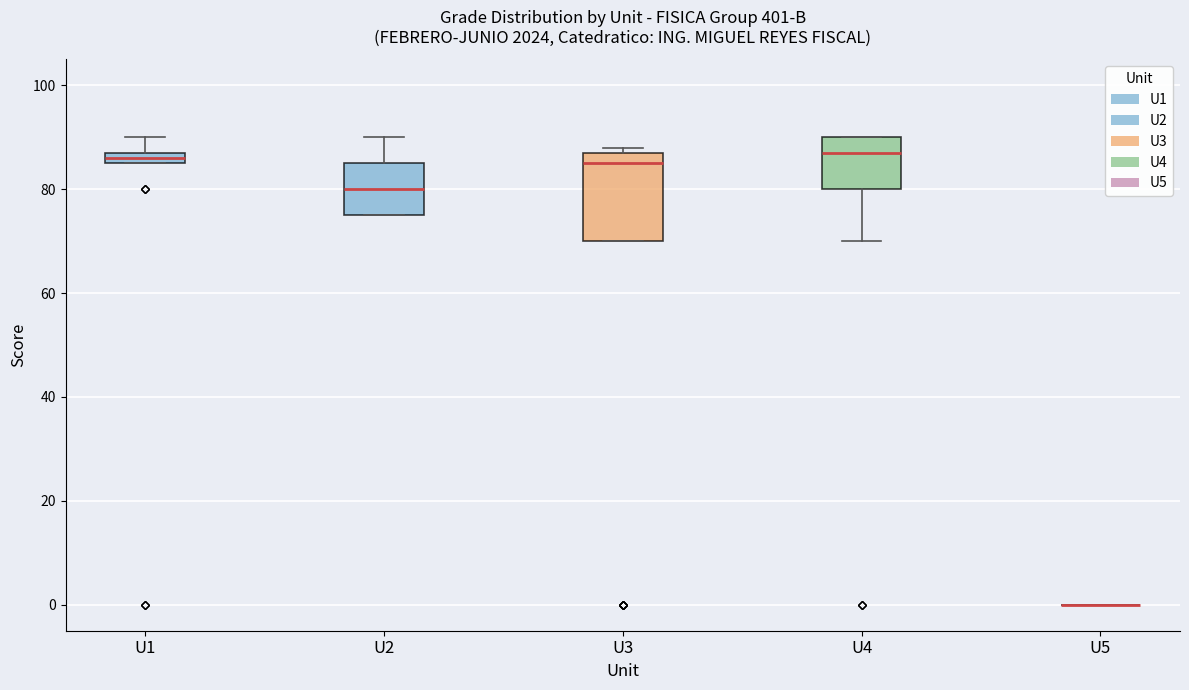

Comparing the boxes themselves (not the whiskers), which one is the tallest?

U3